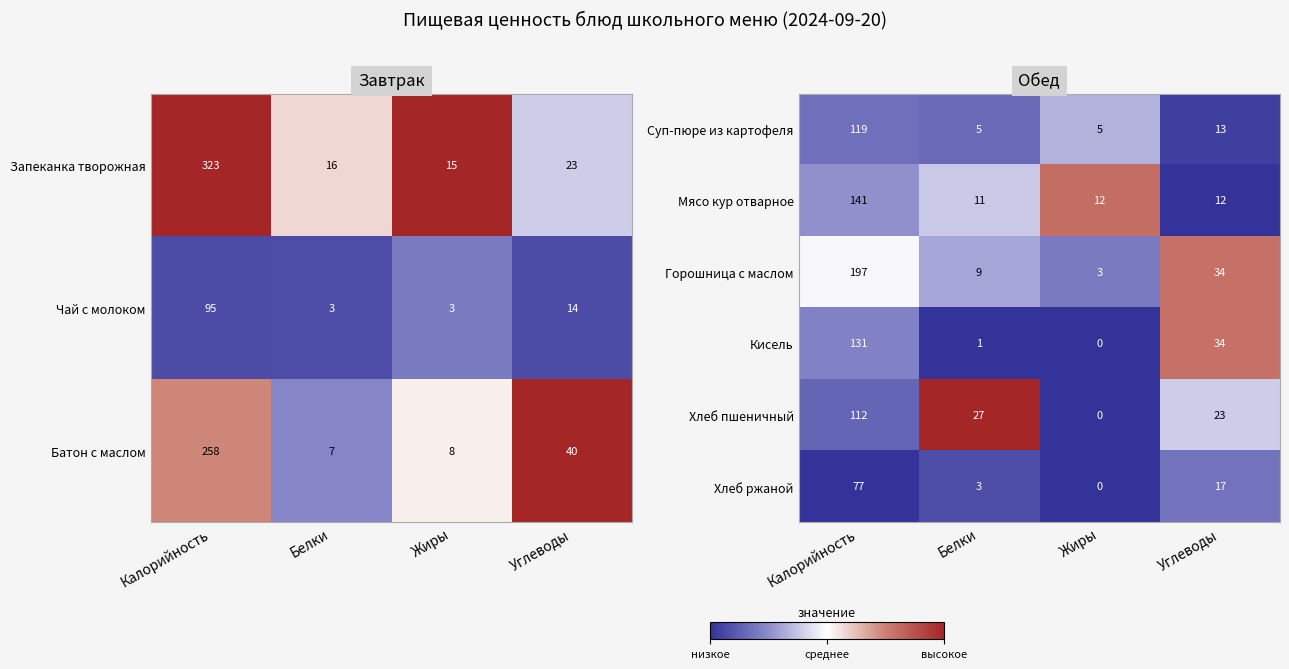

Rank the categories by Хлеб ржаной value from lowest to highest.

Жиры, Белки, Углеводы, Калорийность